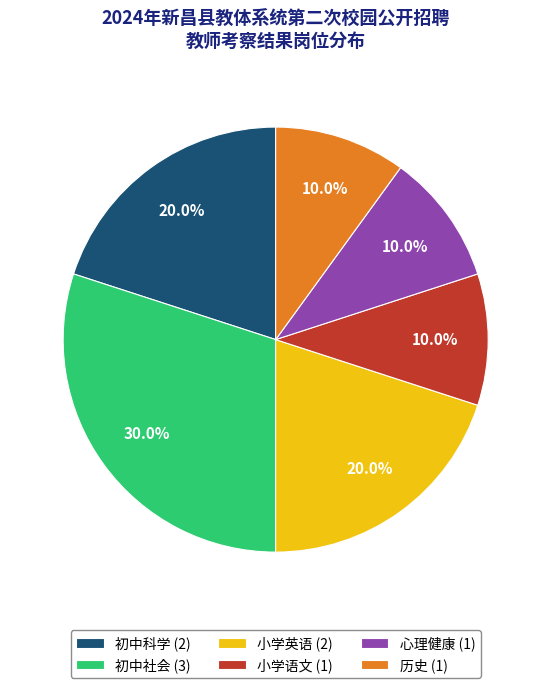

How much of the chart is everything except 历史?

90.0%